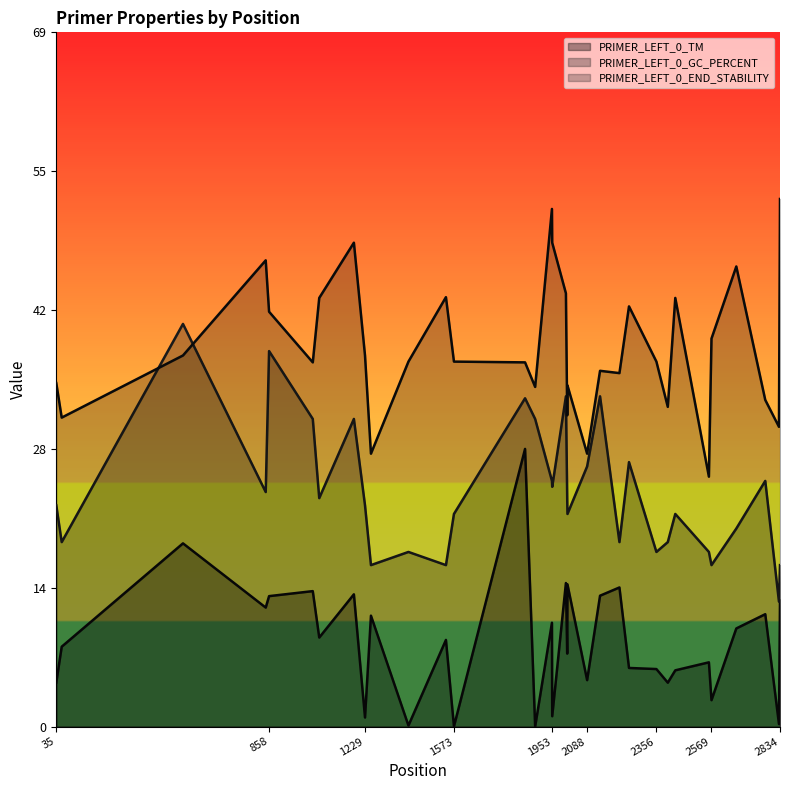

List the labels in order of PRIMER_LEFT_0_END_STABILITY value, smallest first.

2559, 1252, 2088, 2830, 56, 2011, 2400, 2777, 1887, 2012, 35, 2213, 2138, 1027, 1848, 1397, 1573, 2356, 525, 1229, 2569, 858, 2250, 1052, 2429, 1542, 2006, 2665, 845, 1186, 1953, 1952, 2834